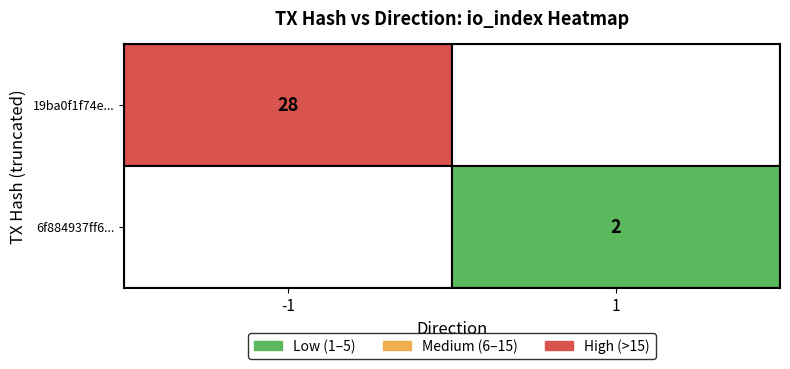

Reading left to right, what are all the values shown in this chart?

19ba0f1f74e053d02f185b00f936d6701988810...: -1	28
6f884937ff660b445268b3a7bb3b3a20c11a2d6...: 1	2